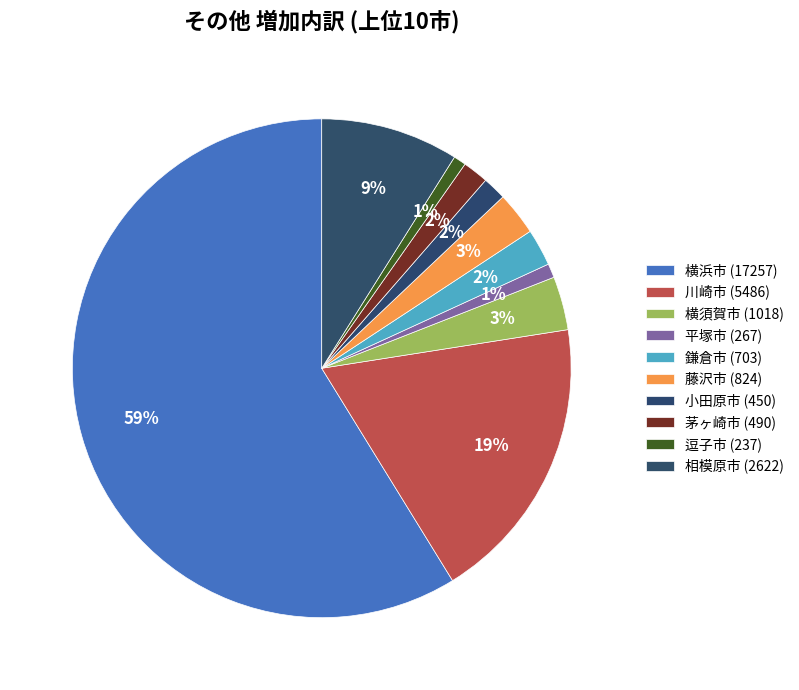

What is the total percentage of 川崎市 (5486) and 平塚市 (267)?

19.6%